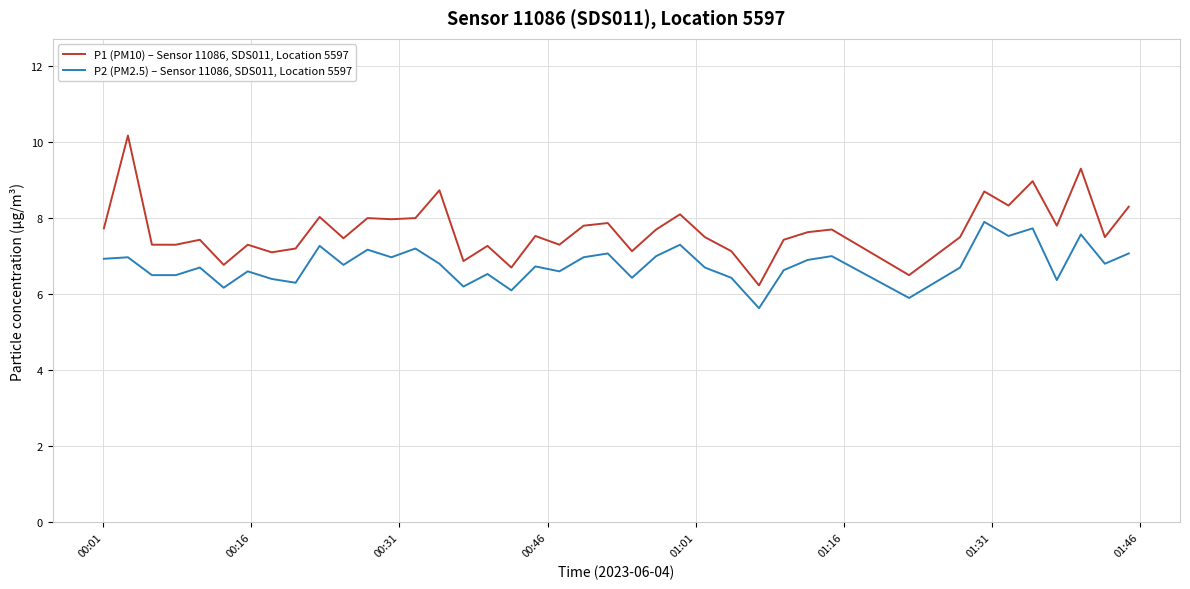

At how many categories does at least one series exceed 10?

1